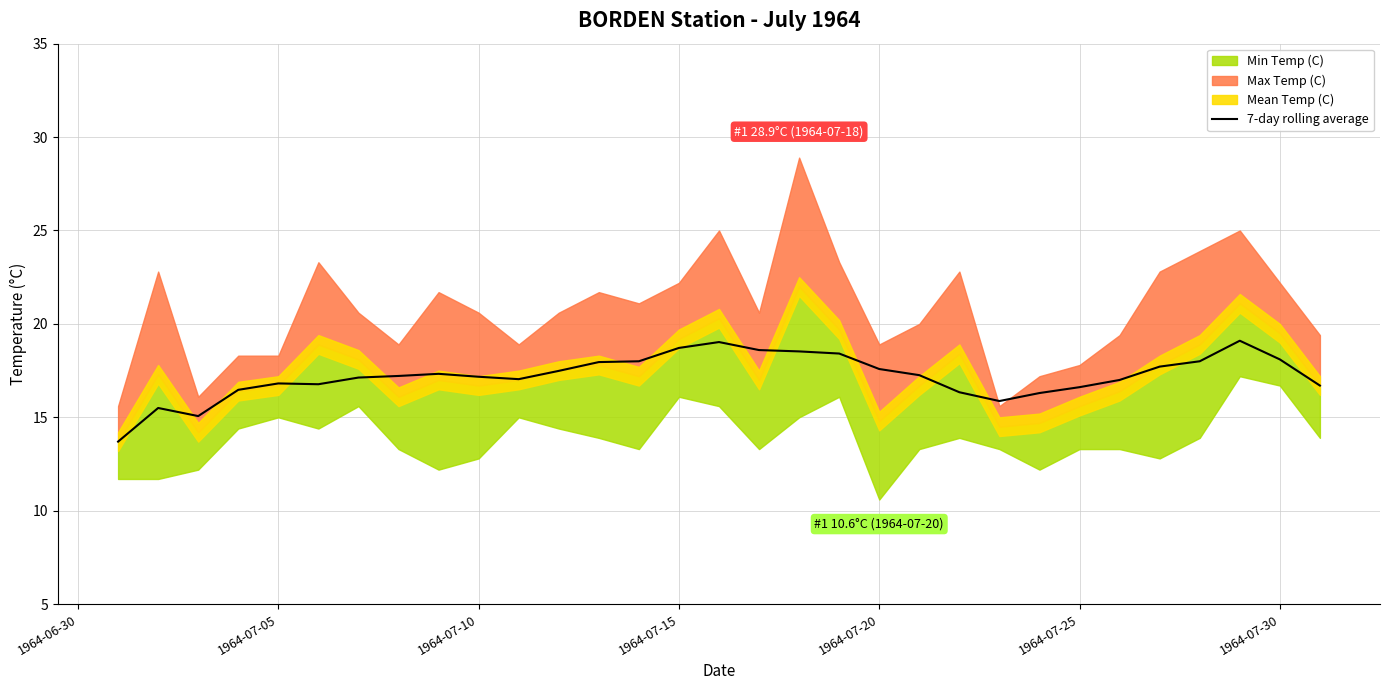

The value of 7-day rolling average at 1964-07-30 is 18.1. True or false?

True